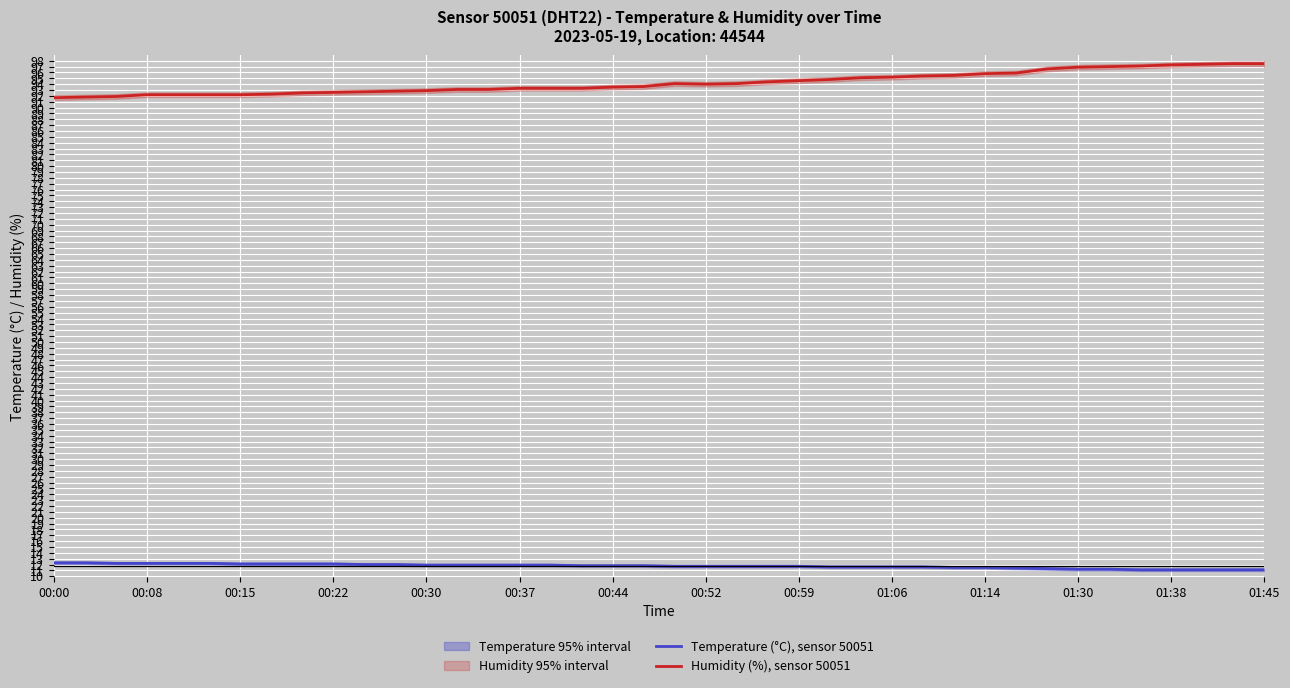

How many lines are shown in the chart?

2